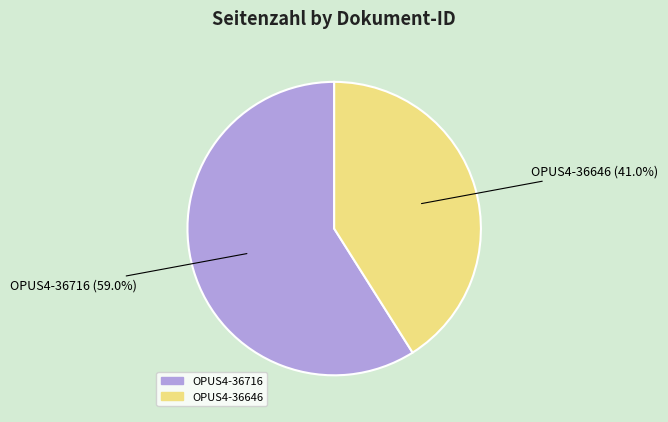

Does OPUS4-36716 account for over 50% of the chart?

Yes